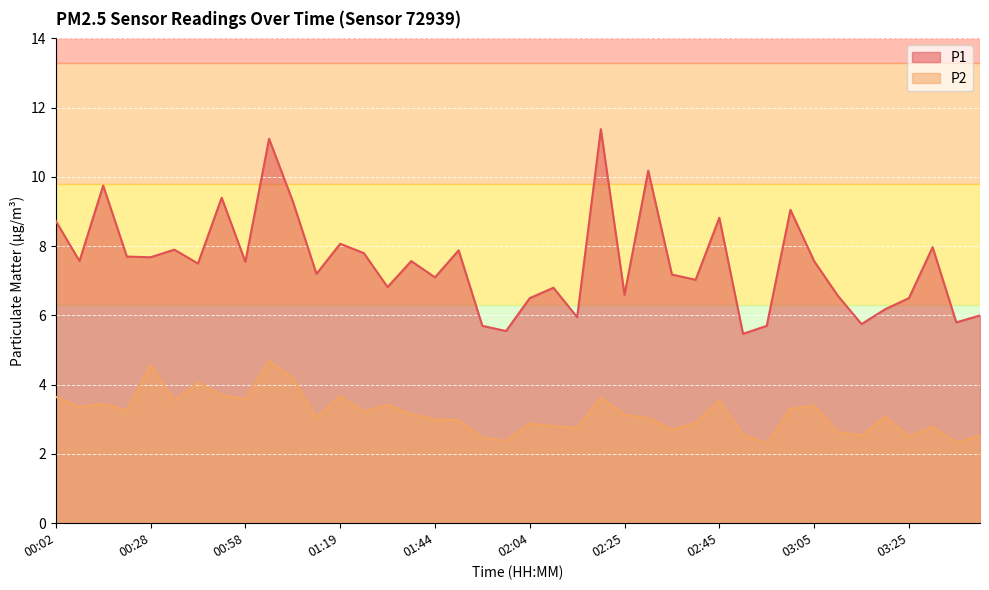

True or false: P1 has a value of 7.4 at 02:50.

False